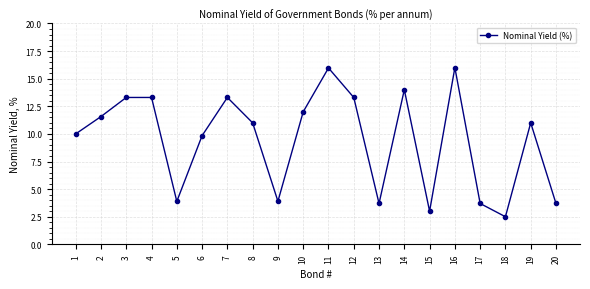

How many distinct data groups are displayed?

1